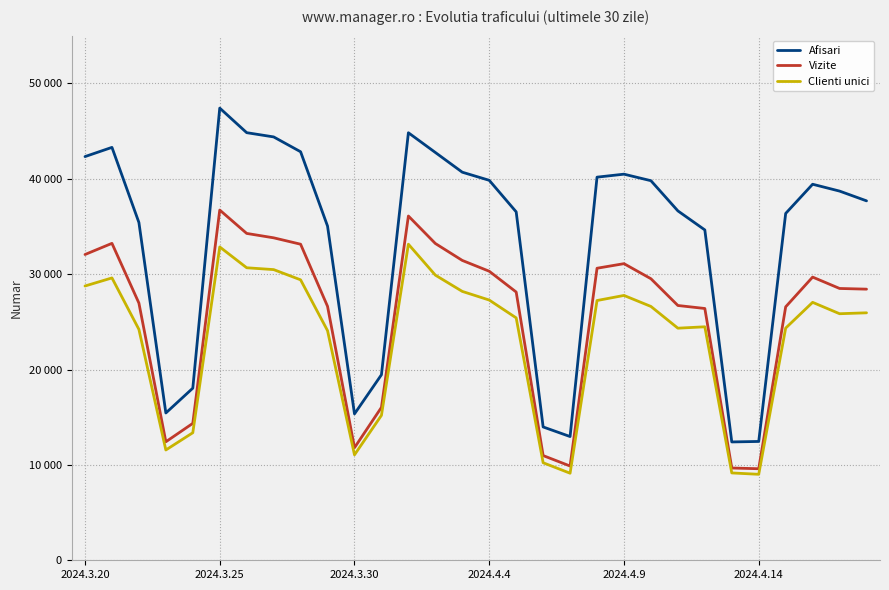

What are all the series names shown in the legend?

Afisari, Vizite, Clienti unici